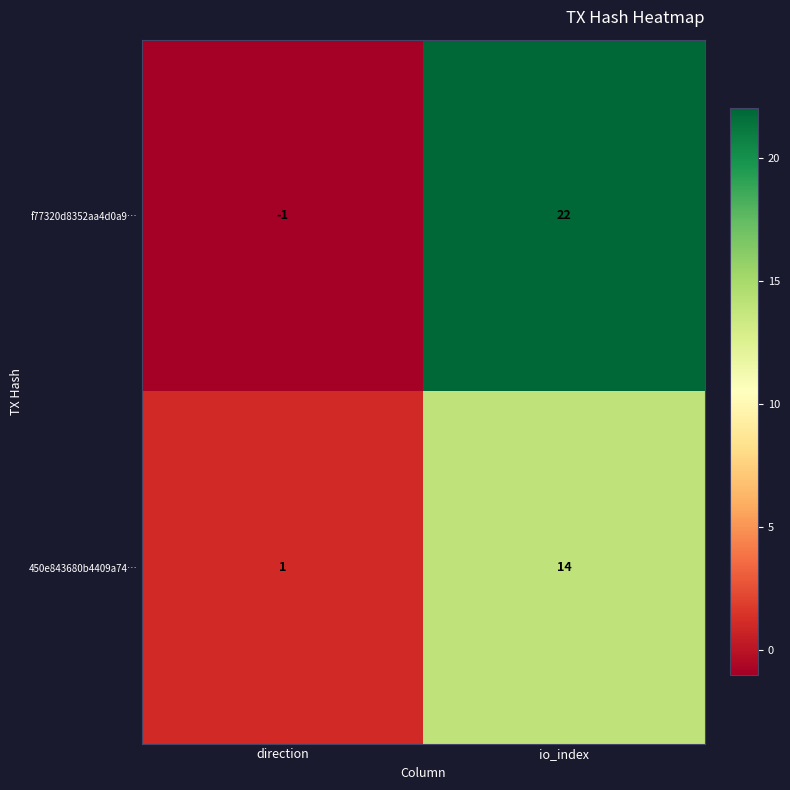

How many distinct data groups are displayed?

2